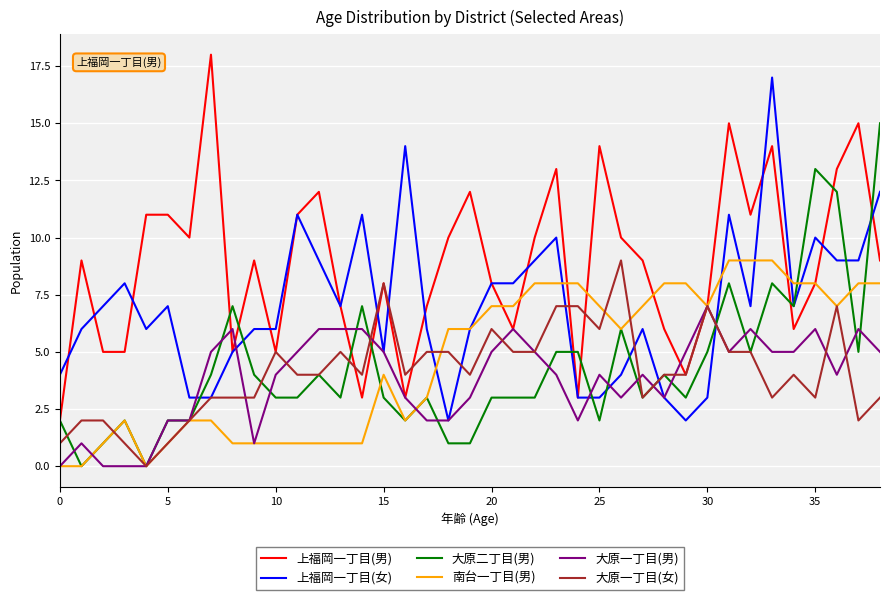

Which series has the largest total across all categories?

上福岡一丁目(男)